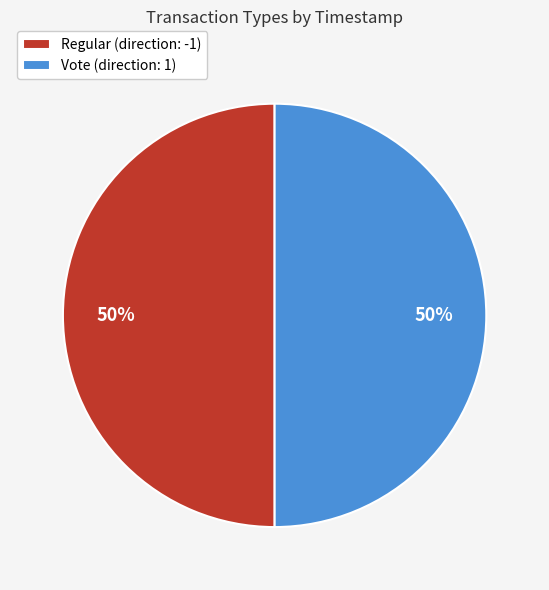

Is the sum of Regular (direction: -1) and Vote (direction: 1) greater than half?

Yes